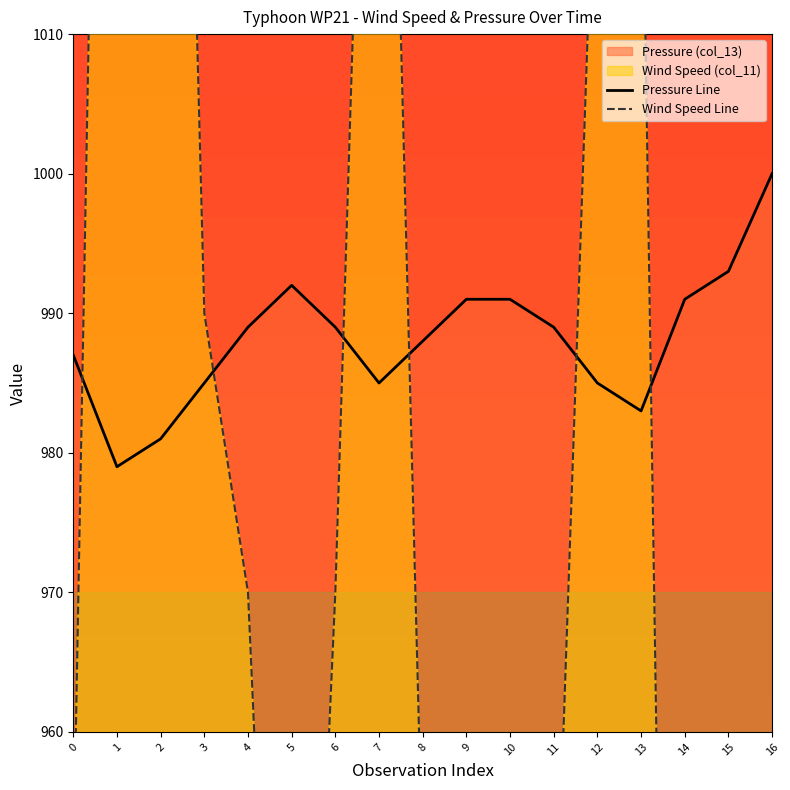

The Wind Speed Line series shows 940 at 11. True or false?

True